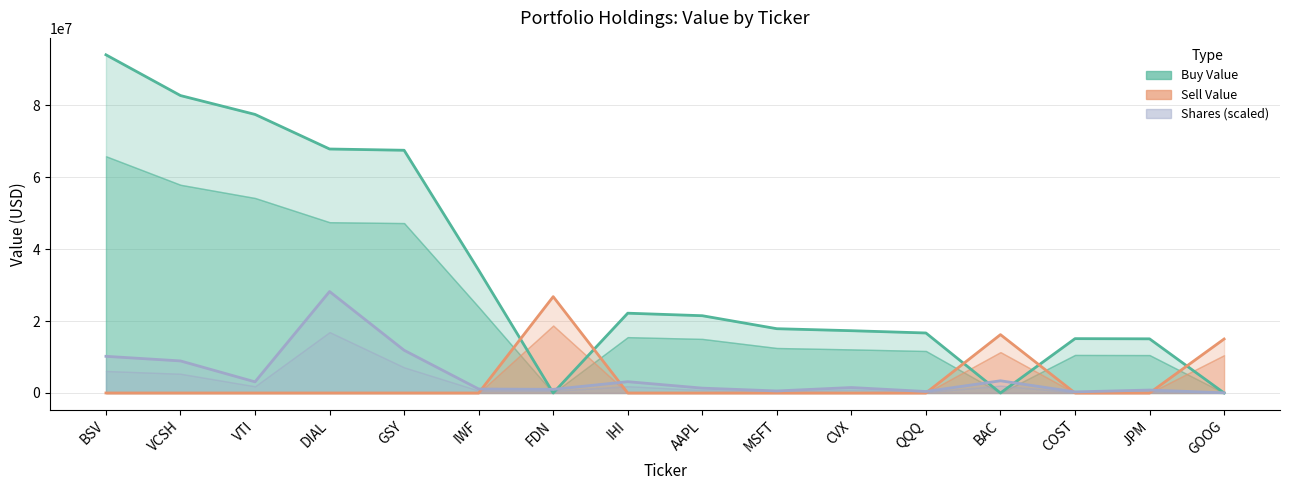

Where is the first local maximum for Value (Sell)?

FDN